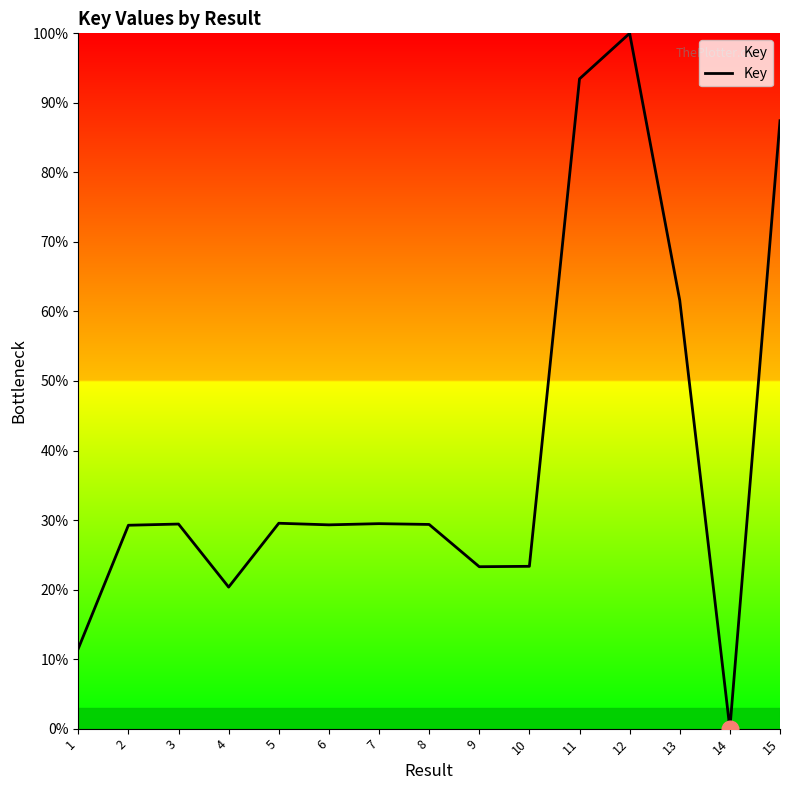

At which label is the value closest to 50?

13